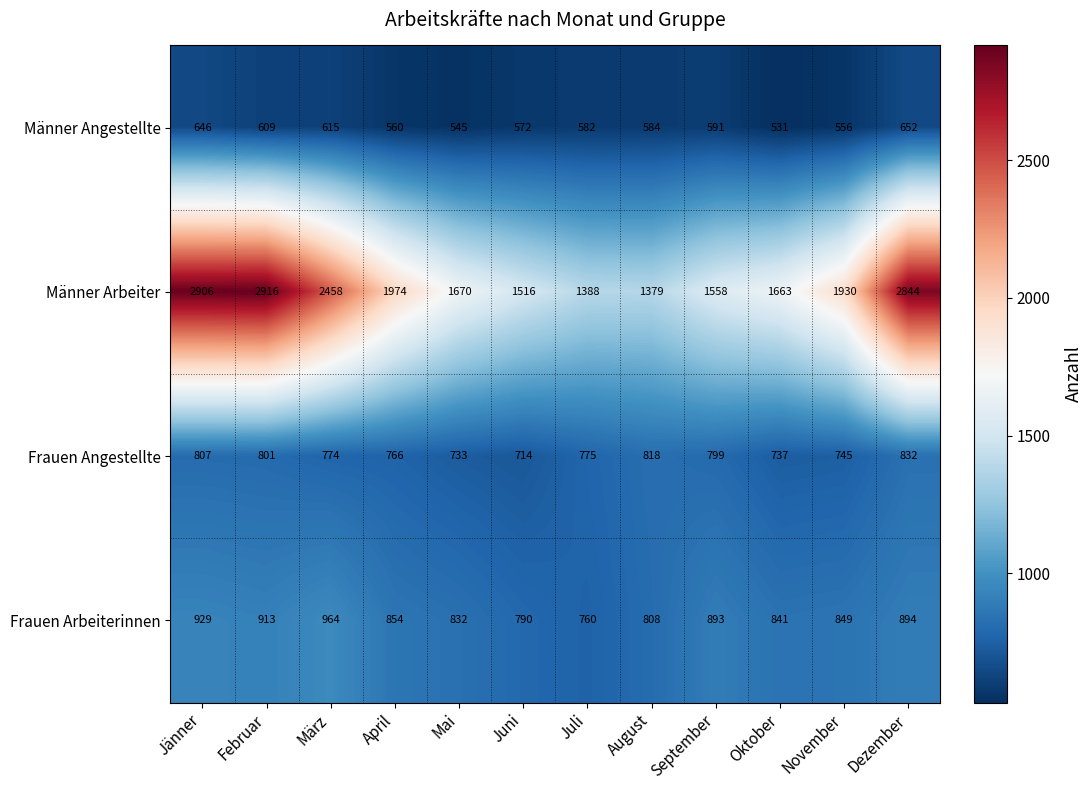

At which category does the chart reach its peak across all series?

Februar